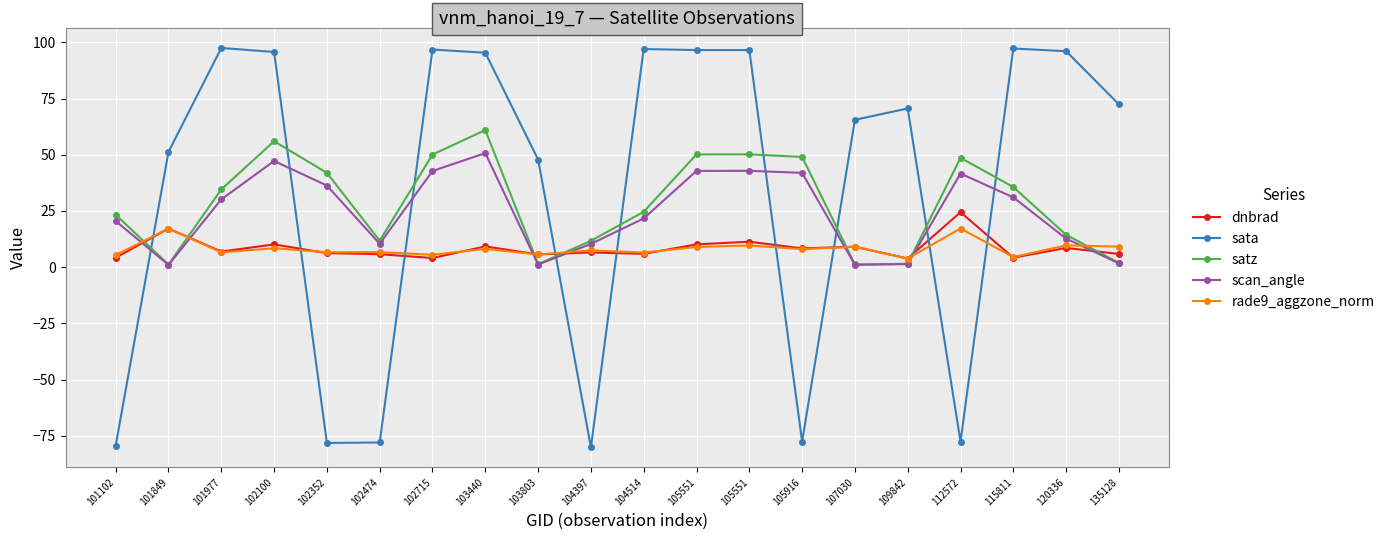

The rade9_aggzone_norm series shows 4.5 at 105551. True or false?

False